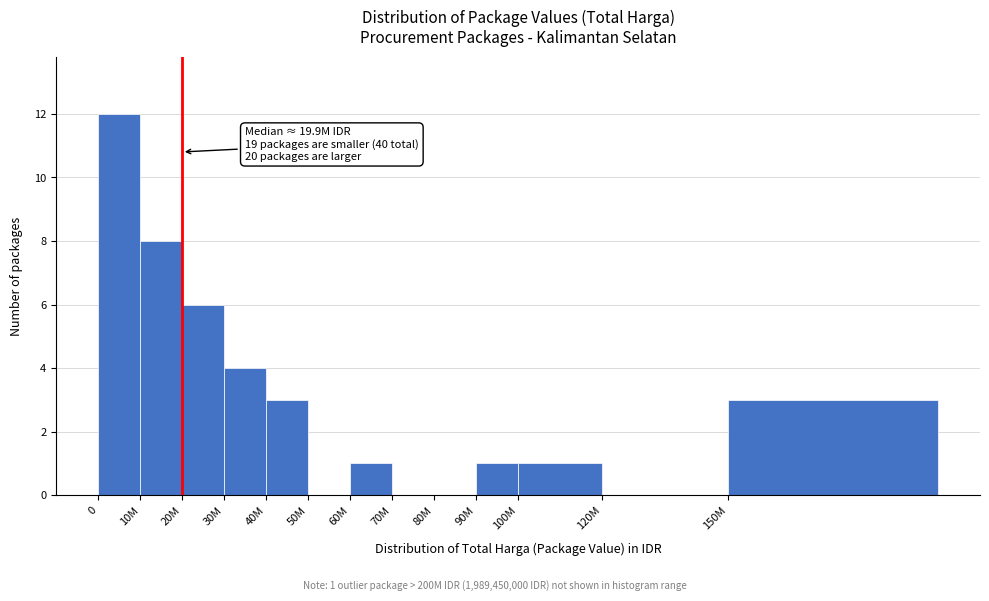

Reading right to left, list all the values displayed in this chart.

150M=3	120M=0	100M=1	90M=1	80M=0	70M=0	60M=1	50M=0	40M=3	30M=4	20M=6	10M=8	0=12